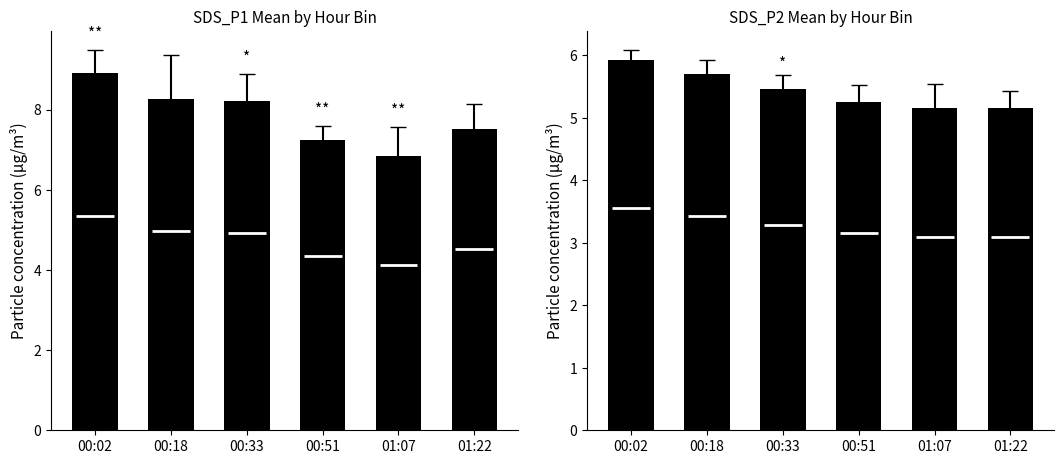

Which label corresponds to the largest value in the chart?

00:02